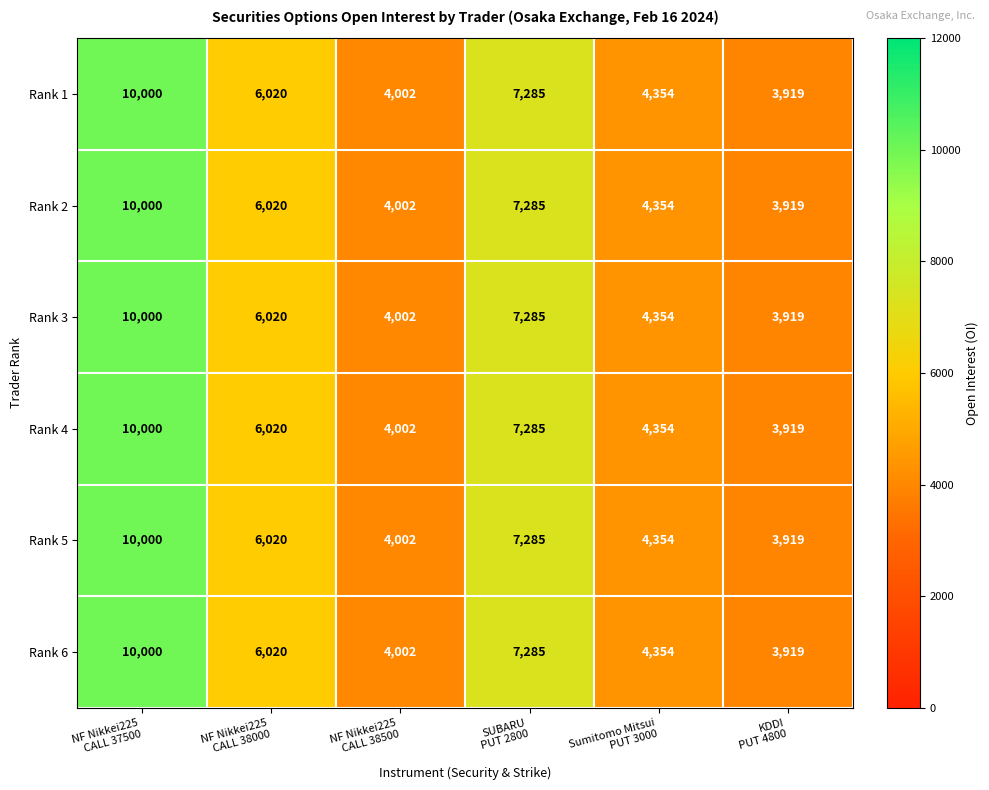

What is the total value across all series at KDDI
PUT 4800?

23514